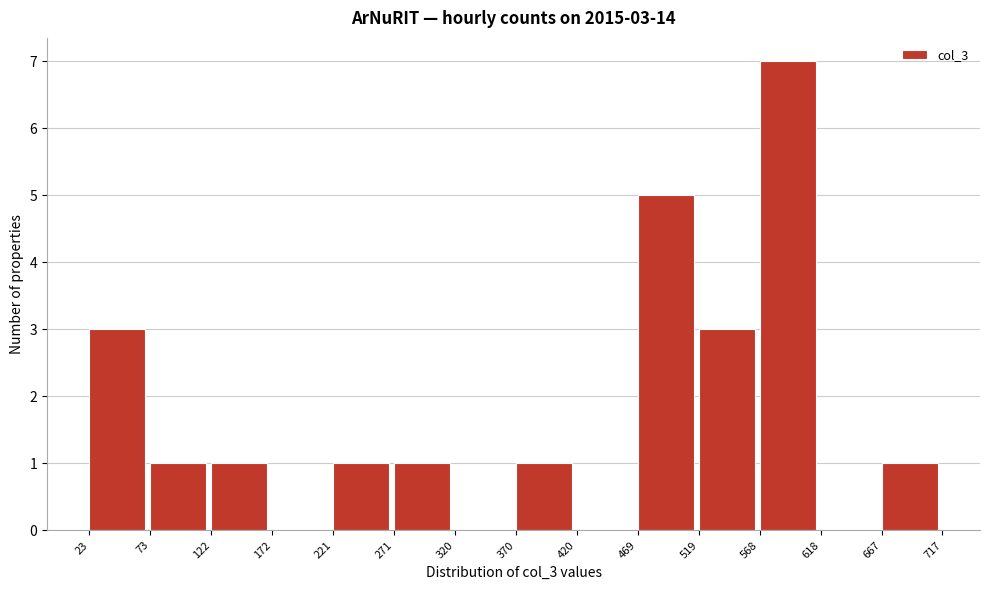

Which range on the x-axis has the tallest bar?

568 to 618